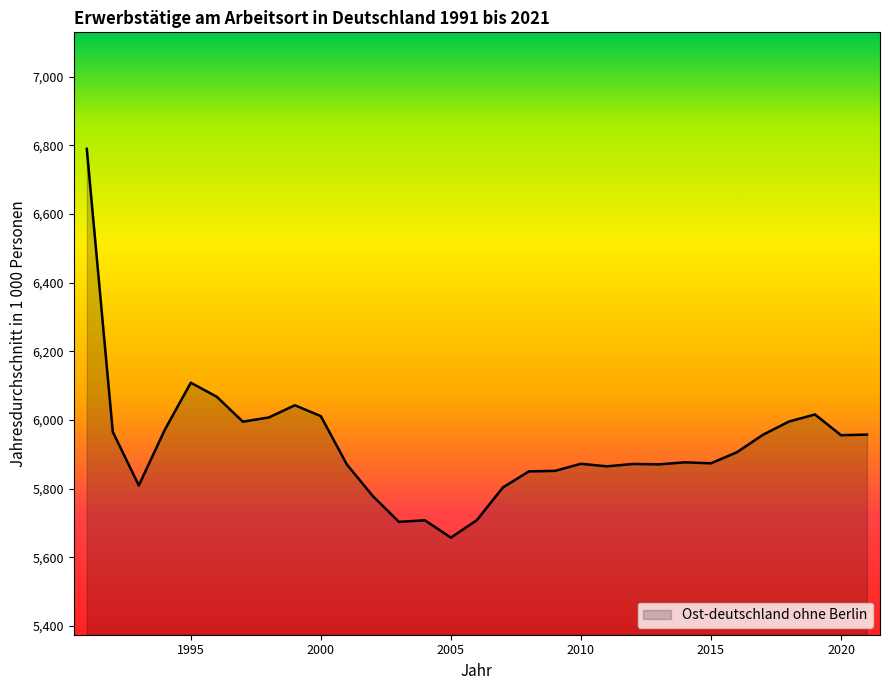

What is the difference between the maximum and minimum values?

1132.6